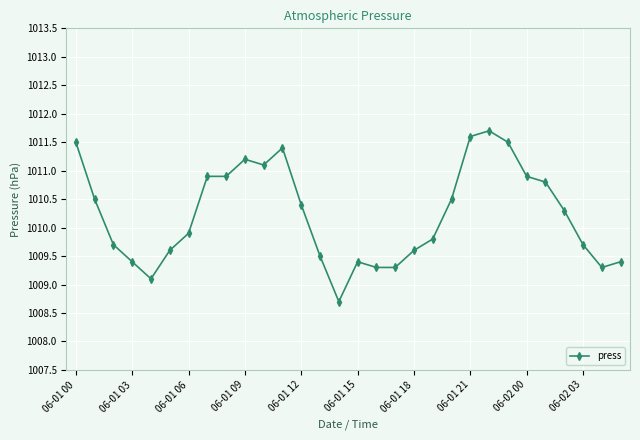

True or false: there are more than 1 points higher than both neighbors.

True